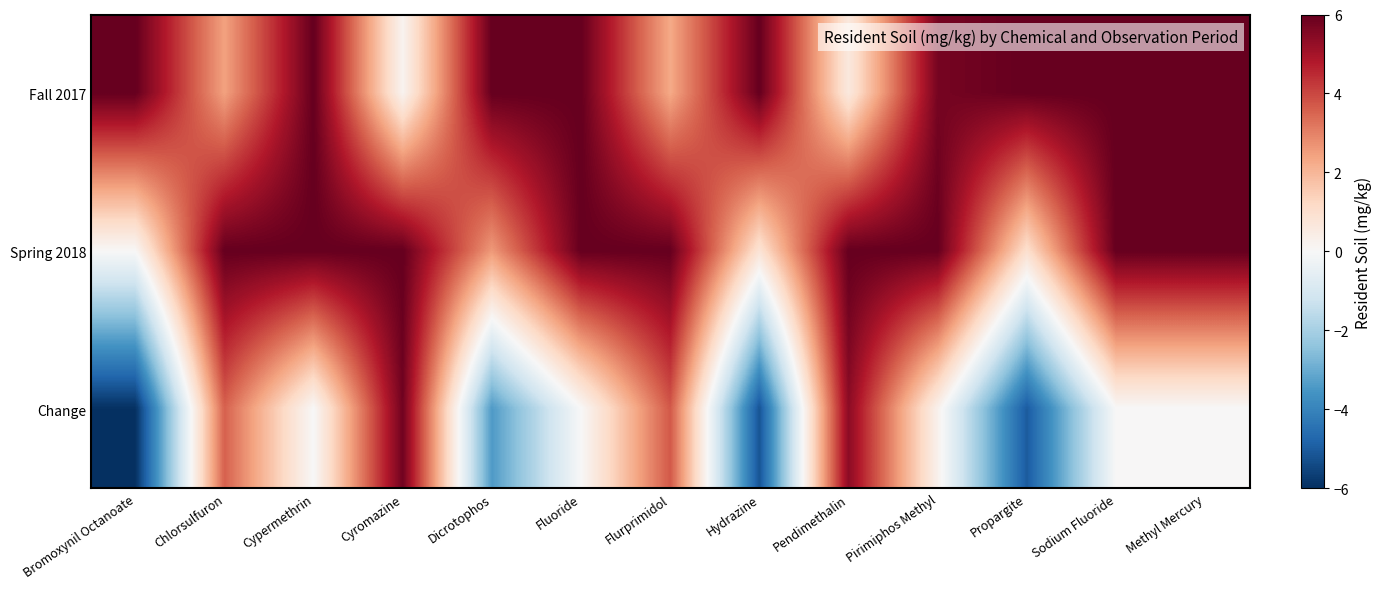

What is the difference between the highest and lowest values at Pendimethalin?

5.4